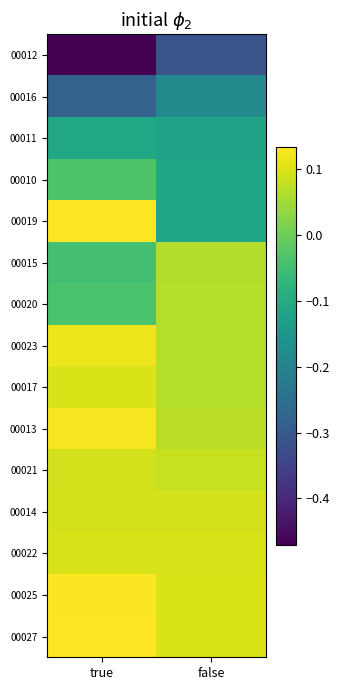

How many categories are shown in the chart?

2